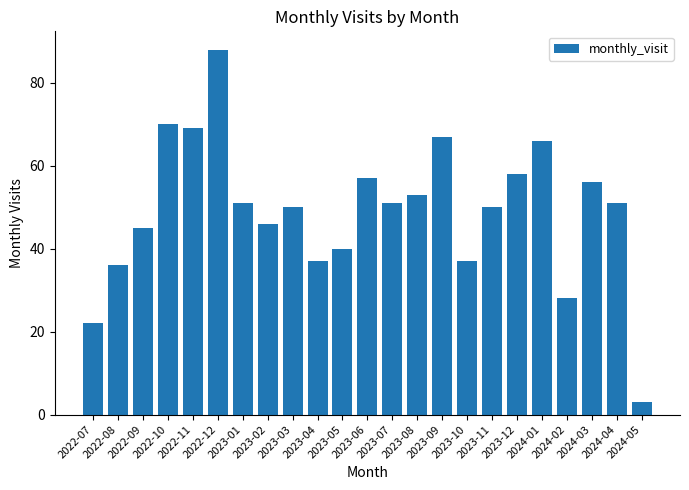

At which category does the chart reach its peak across all series?

2022-12